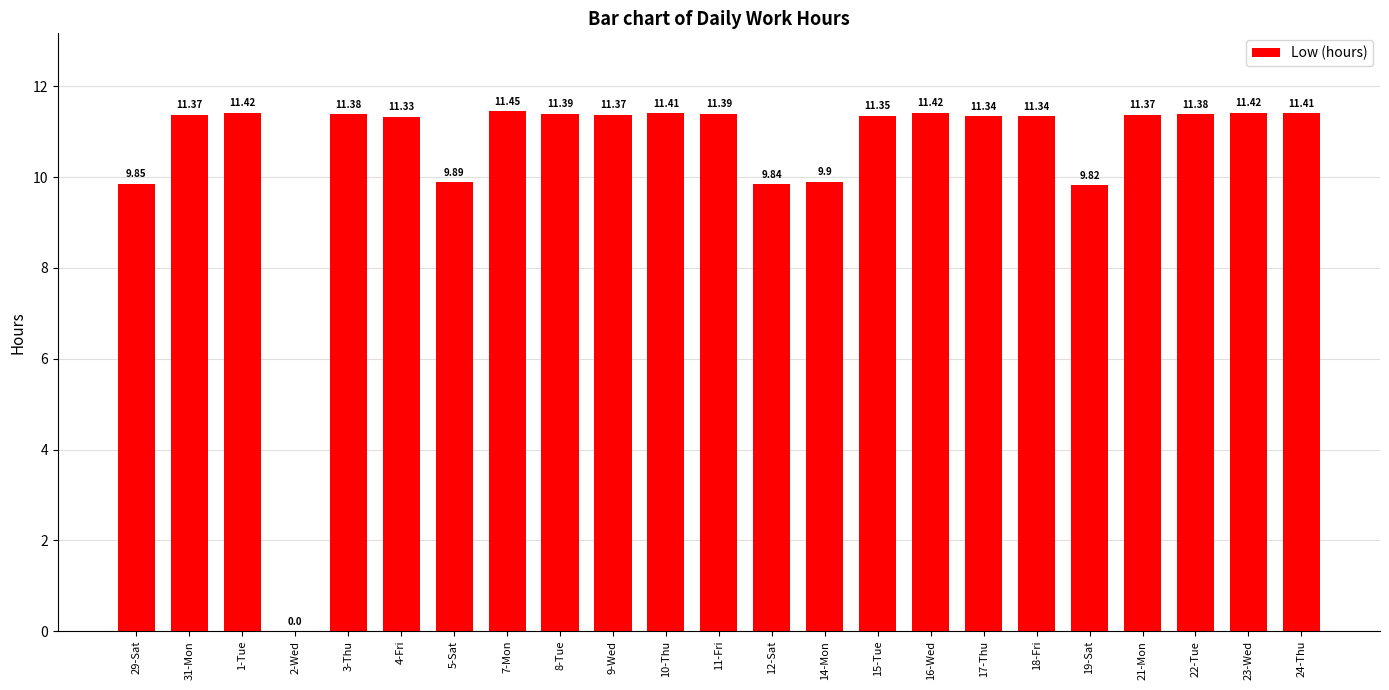

What is the sum of all values?

242.8